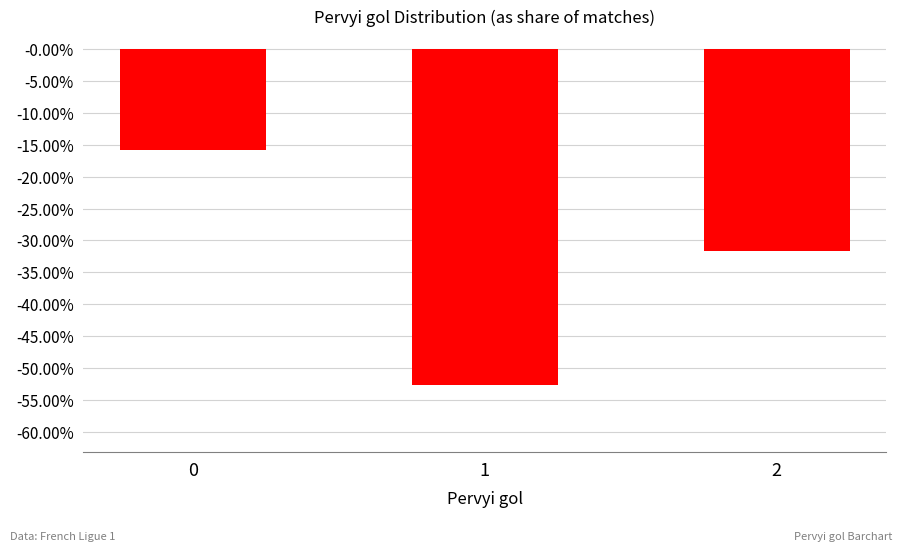

Does the chart contain any negative values?

Yes